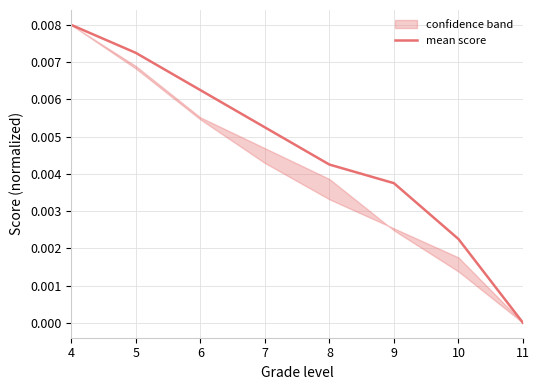

How many lines are shown in the chart?

1